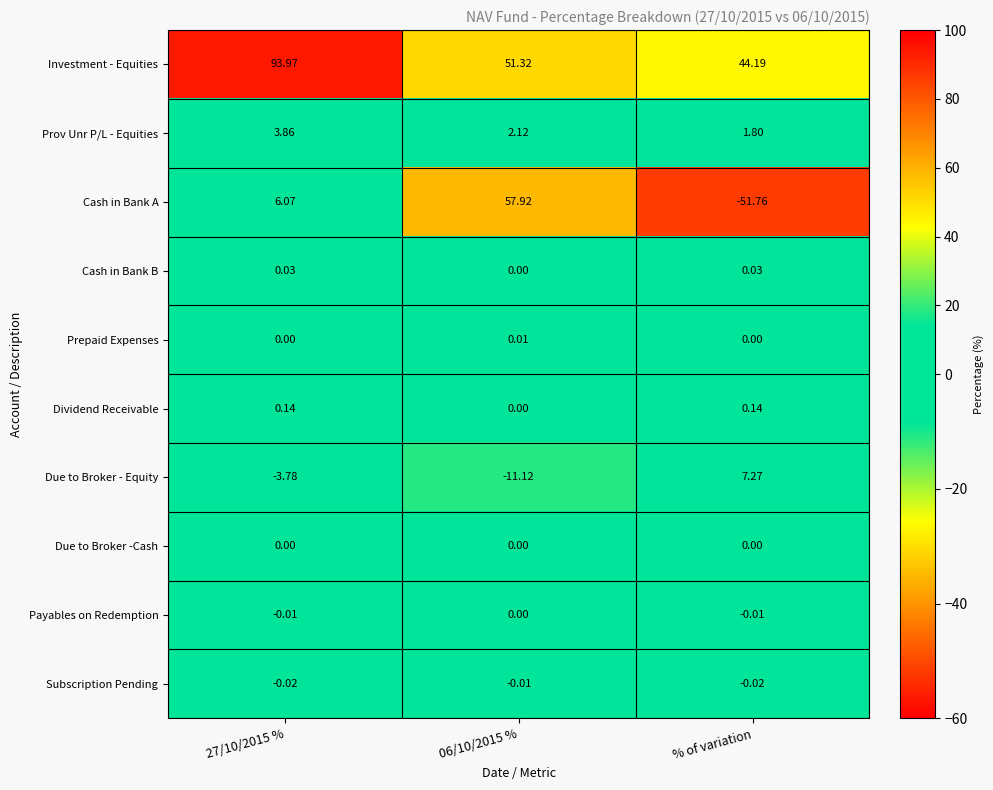

Which series has the widest spread of values?

Cash in Bank A